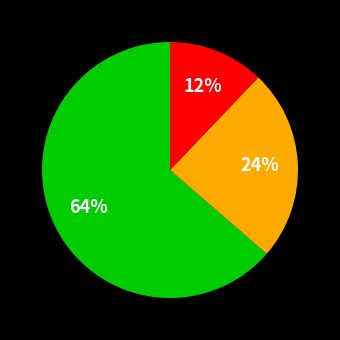

Is there any slice that represents more than half of the pie?

Yes